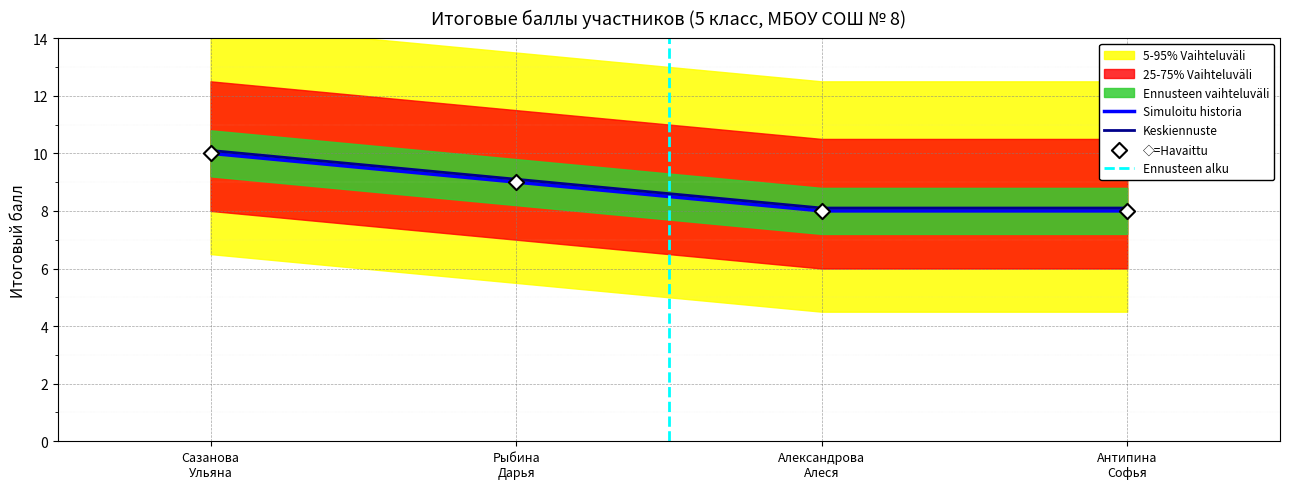

What is the lowest value of the Keskiennuste series?

8.1